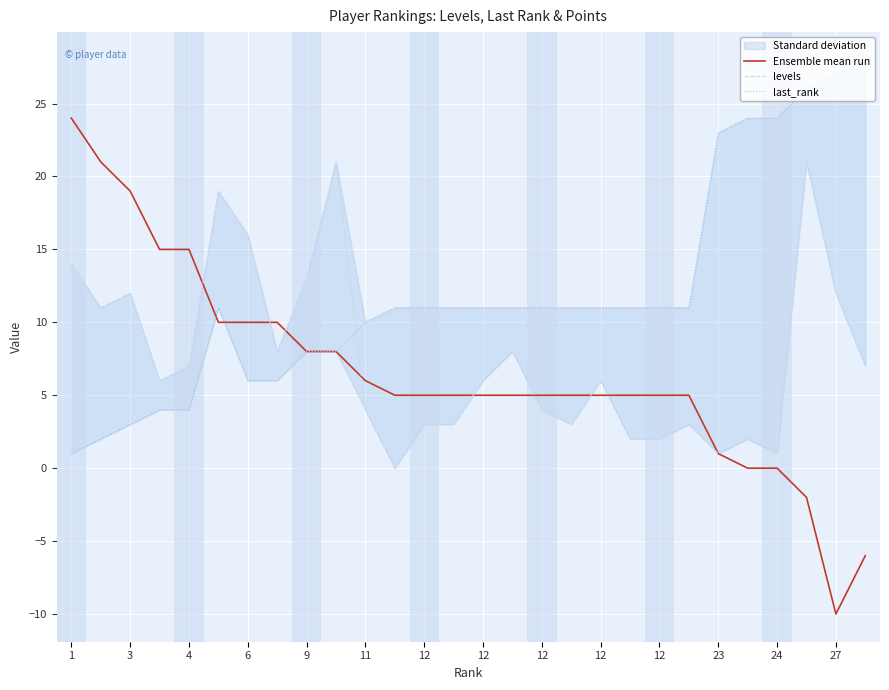

At how many categories does at least one series exceed 20?

9